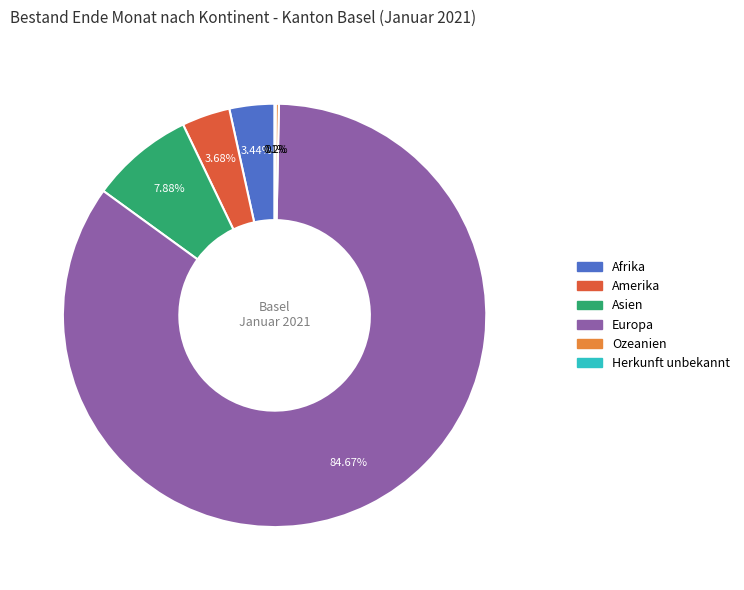

What is the majority slice?

Europa